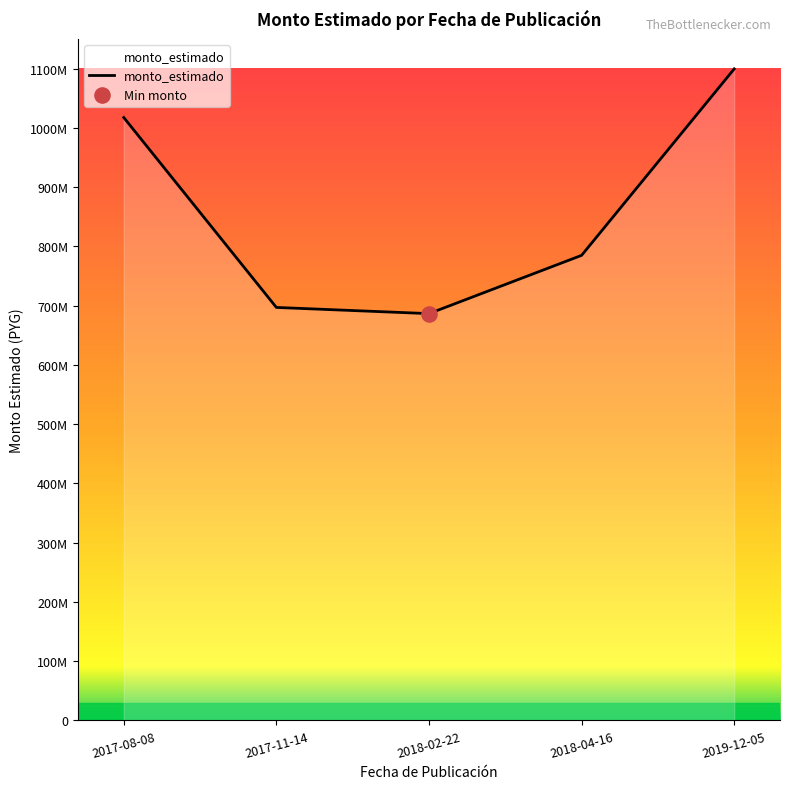

Between 2017-08-08 and 2018-02-22, which is larger?

2017-08-08